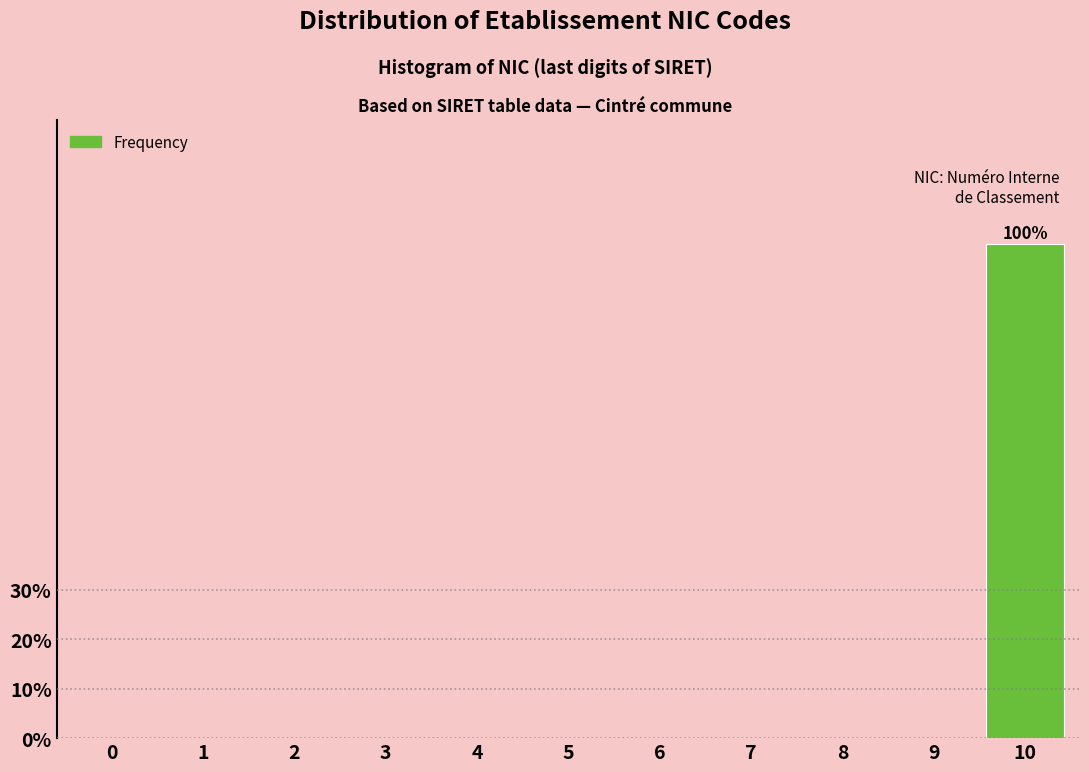

Reading left to right, list all the values displayed in this chart.

0=0	1=0	2=0	3=0	4=0	5=0	6=0	7=0	8=0	9=0	10=100